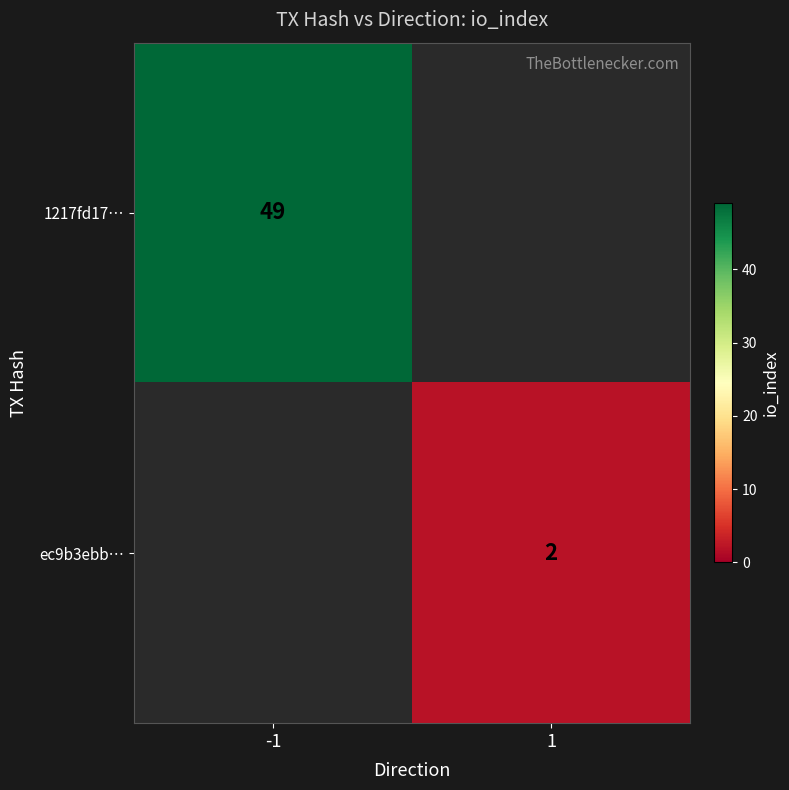

How many data points does each series have?

2